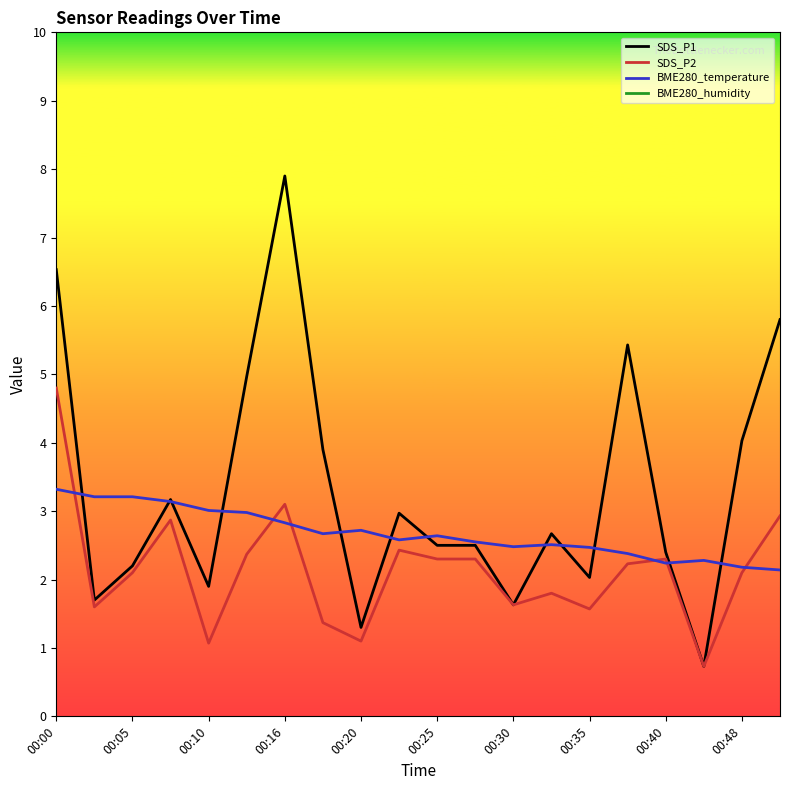

What is the lowest value of the SDS_P1 series?

0.7